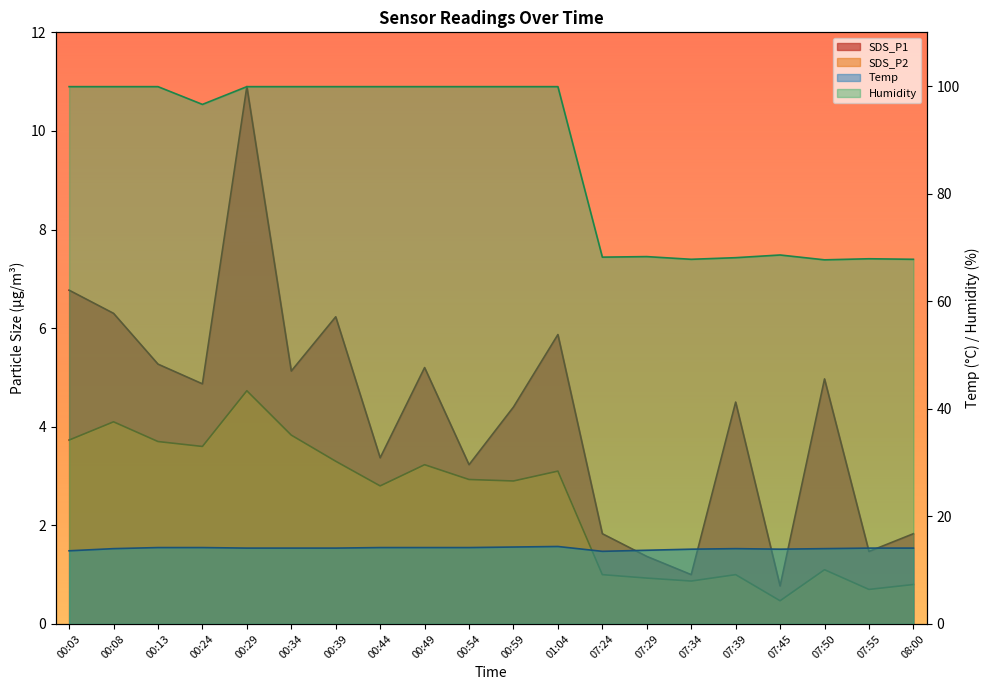

What value does the Humidity series have at 00:08?

99.9